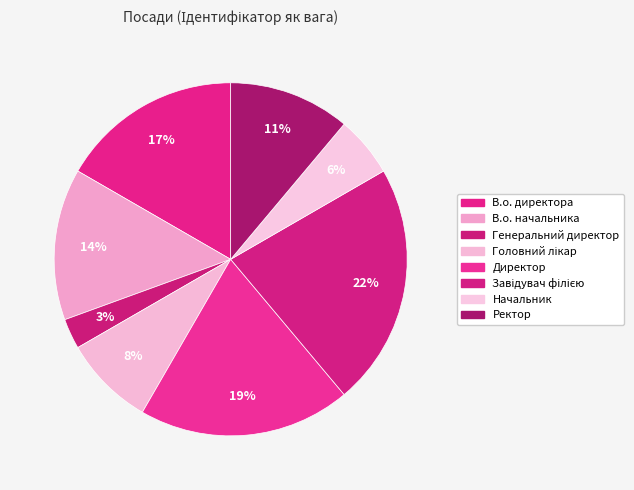

The Директор slice represents 19% of the pie. True or false?

True